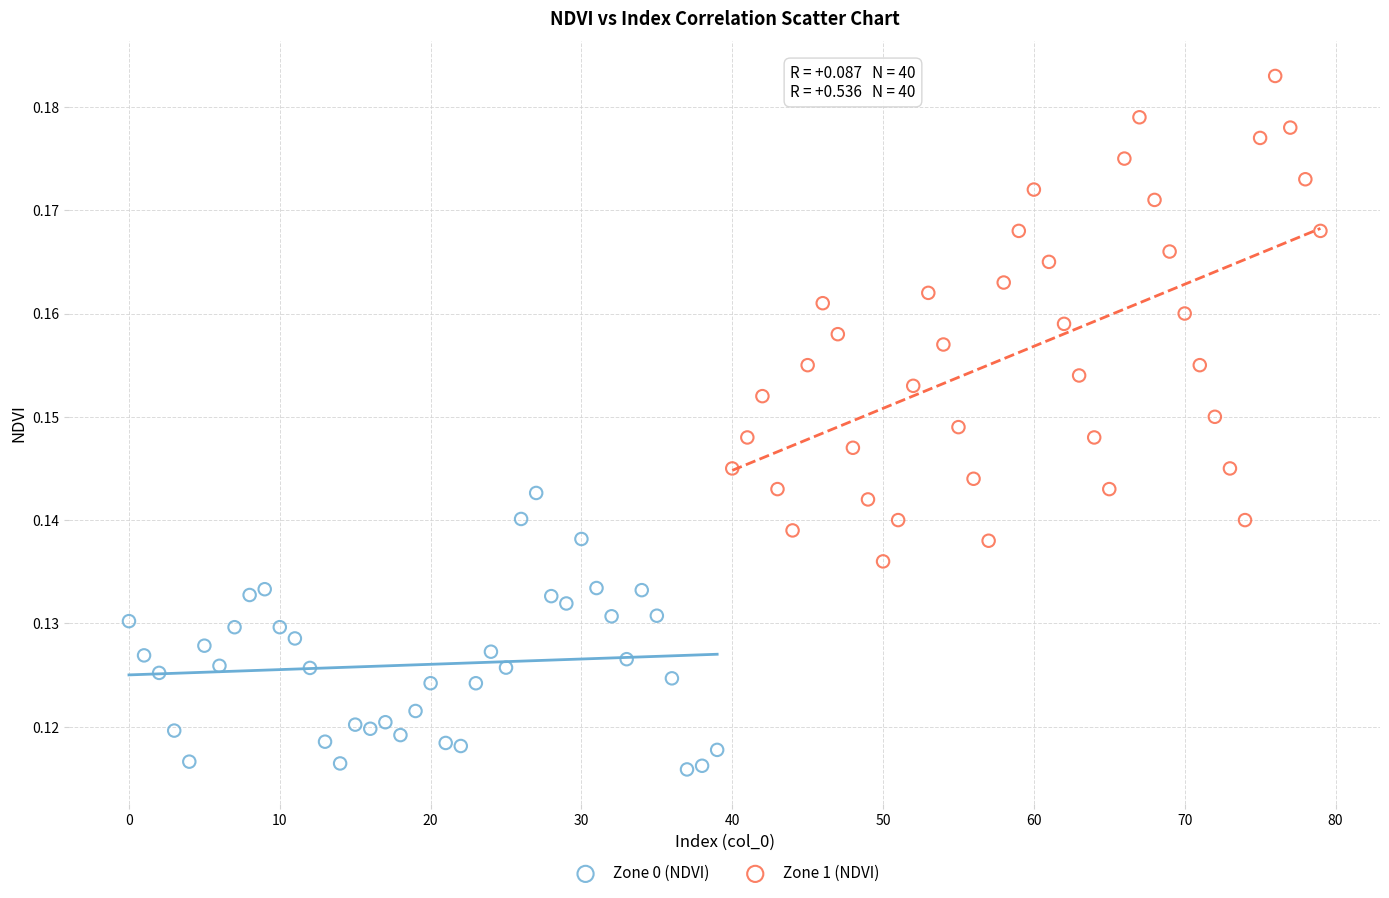

What are all the series names shown in the legend?

Zone 0 (NDVI), Zone 1 (NDVI)